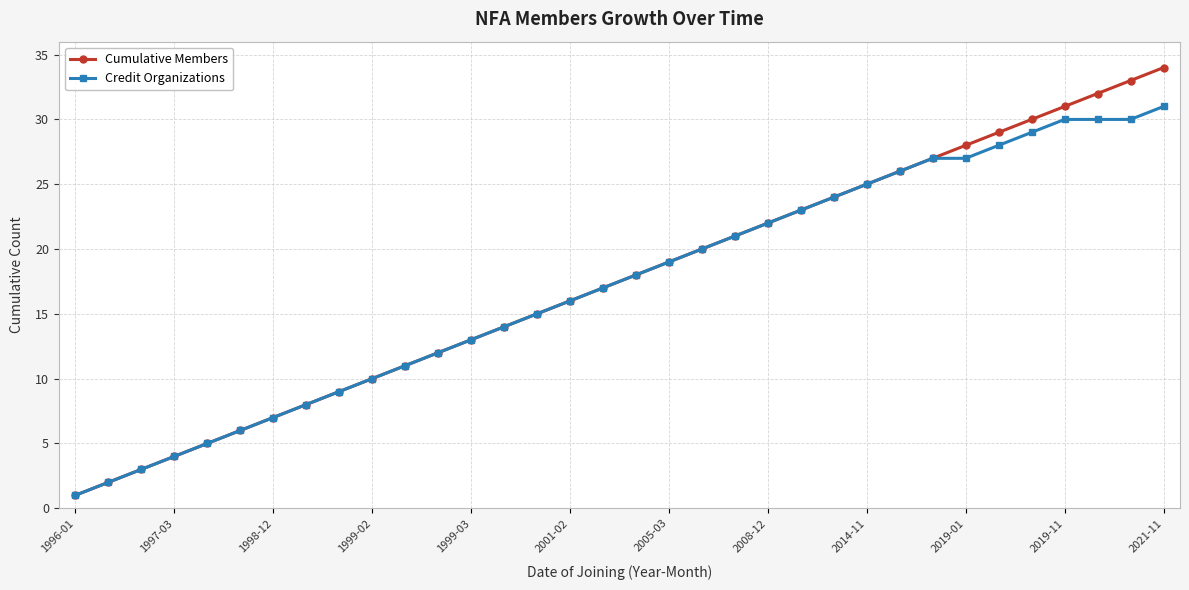

Which series has the largest range (max minus min)?

Cumulative Members